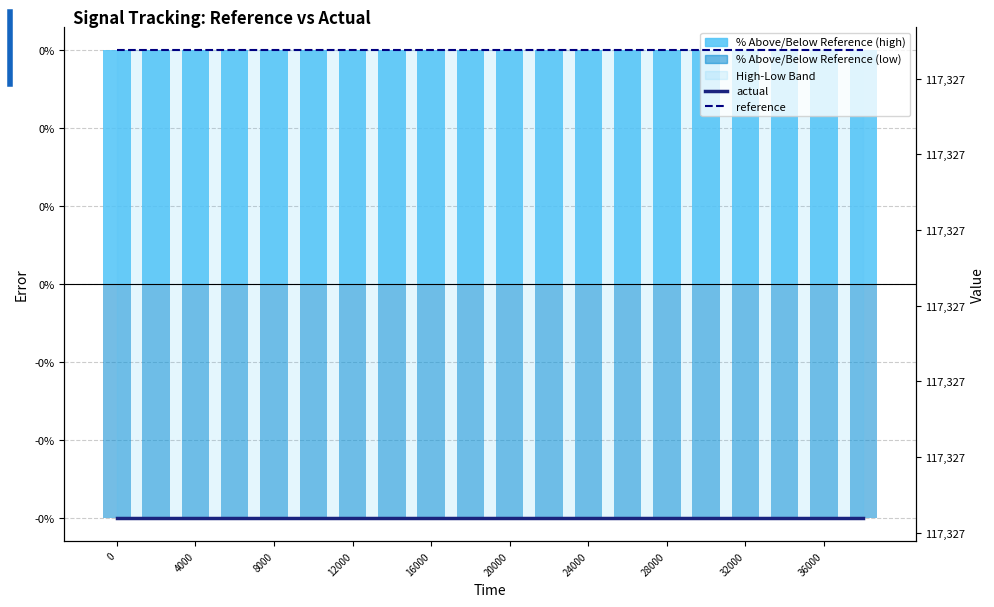

Reading left to right, list all the values displayed in this chart.

% Above/Below Reference (high): 0.3	0.3	0.3	0.3	0.3	0.3	0.3	0.3	0.3	0.3	0.3	0.3	0.3	0.3	0.3	0.3	0.3	0.3	0.3	0.3
% Above/Below Reference (low): -0.3	-0.3	-0.3	-0.3	-0.3	-0.3	-0.3	-0.3	-0.3	-0.3	-0.3	-0.3	-0.3	-0.3	-0.3	-0.3	-0.3	-0.3	-0.3	-0.3
actual: 117326.7	117326.7	117326.7	117326.7	117326.7	117326.7	117326.7	117326.7	117326.7	117326.7	117326.7	117326.7	117326.7	117326.7	117326.7	117326.7	117326.7	117326.7	117326.7	117326.7
reference: 117326.7	117326.7	117326.7	117326.7	117326.7	117326.7	117326.7	117326.7	117326.7	117326.7	117326.7	117326.7	117326.7	117326.7	117326.7	117326.7	117326.7	117326.7	117326.7	117326.7